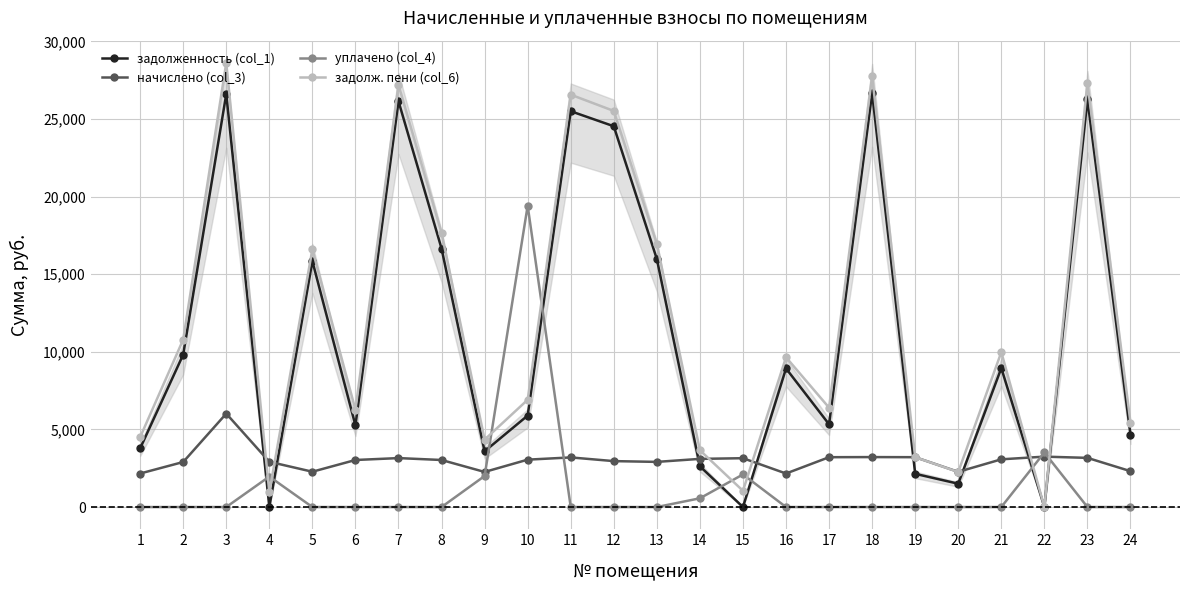

Is the value of начислено (col_3) at 4 greater than the value of задолж. пени (col_6) at 12?

No